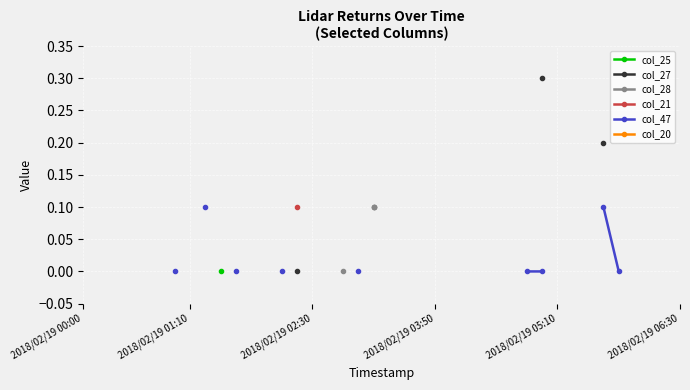

True or false: col_47 and col_27 cross at least once.

False